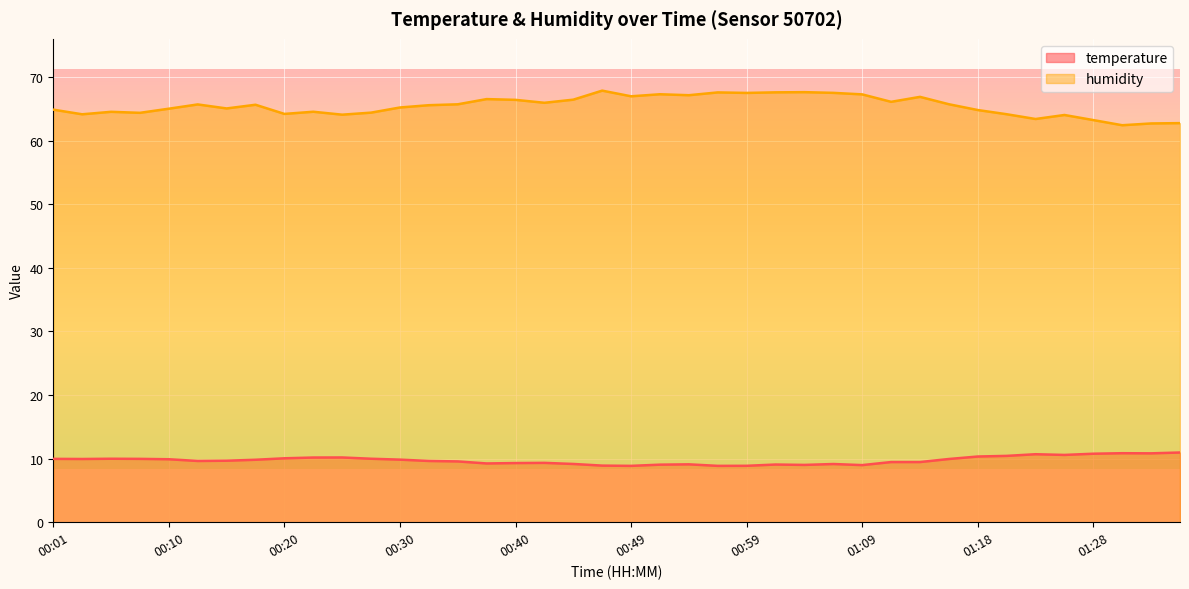

What is the lowest value of the humidity series?

62.4